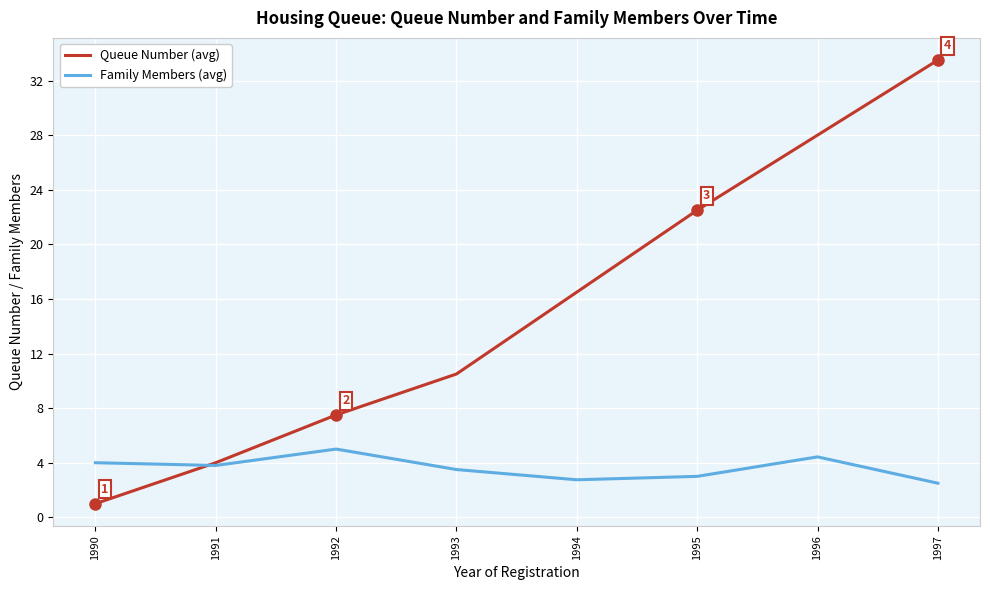

Where is Queue Number (avg) nearest to the value 17?

1994